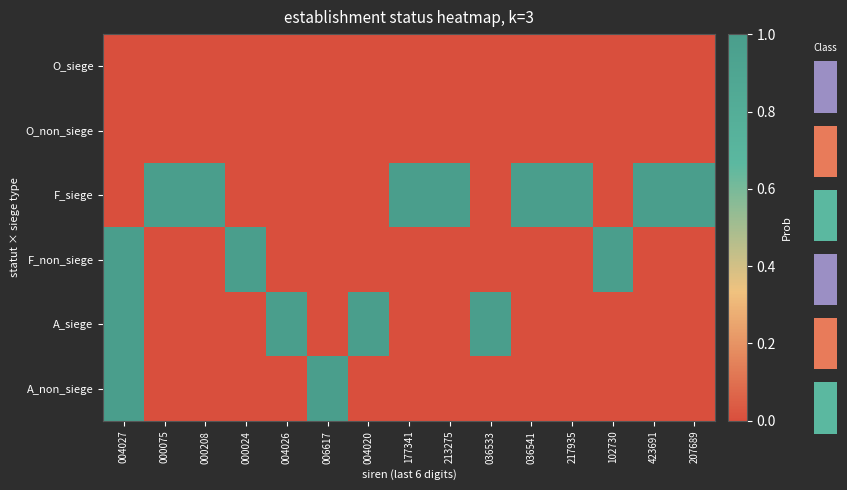

Count the number of data series in this chart.

6